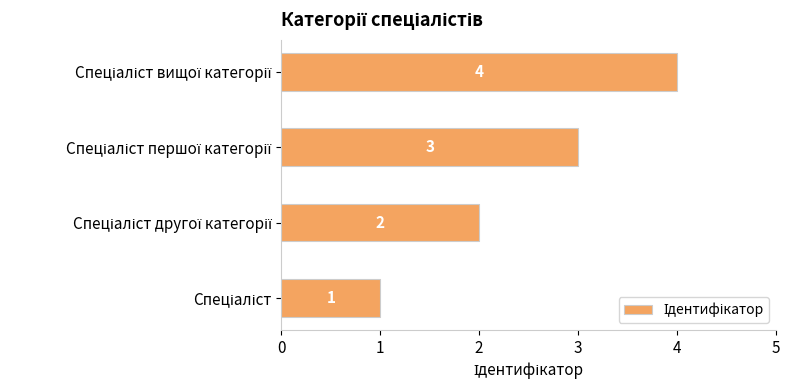

Count the values in the range 2 to 4.

3